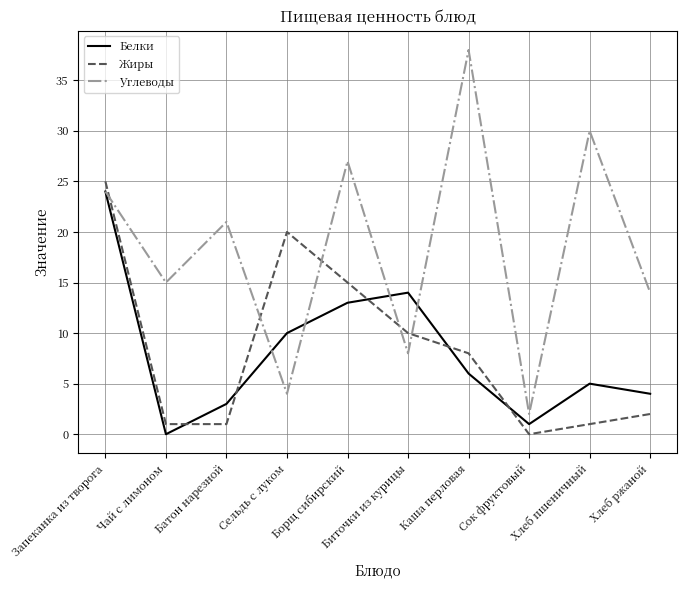

Rank the categories by Белки value from highest to lowest.

Запеканка из творога, Биточки из курицы, Борщ сибирский, Сельдь с луком, Каша перловая, Хлеб пшеничный, Хлеб ржаной, Батон нарезной, Сок фруктовый, Чай с лимоном